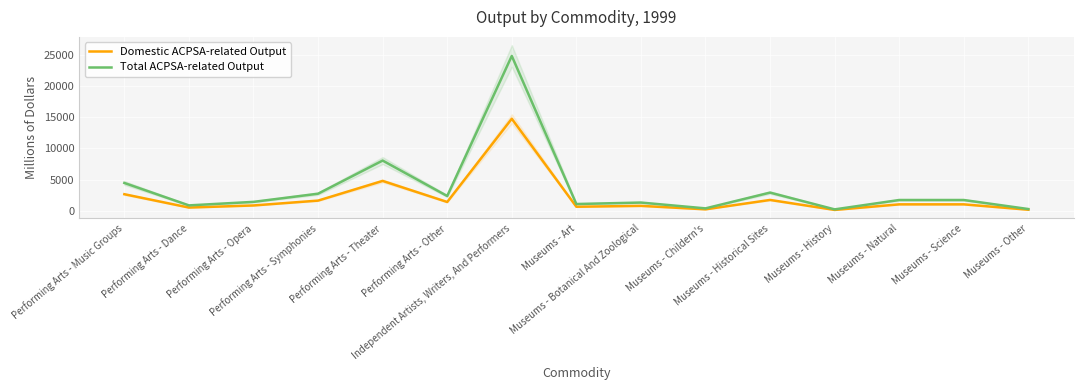

What is the sum of all Total ACPSA-related Output values?

54340